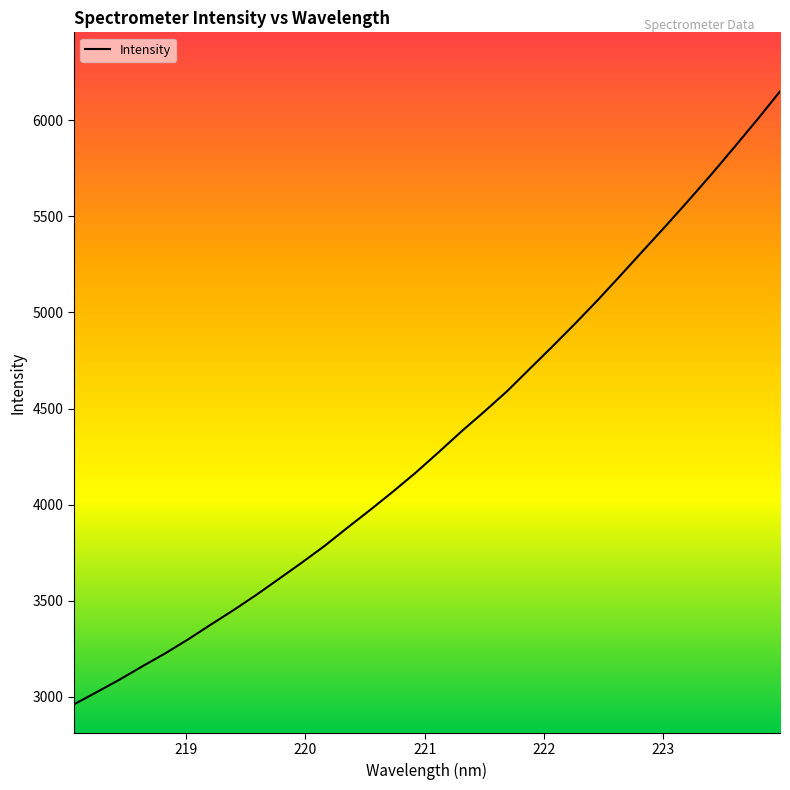

What is the maximum value shown in the chart?

6150.0